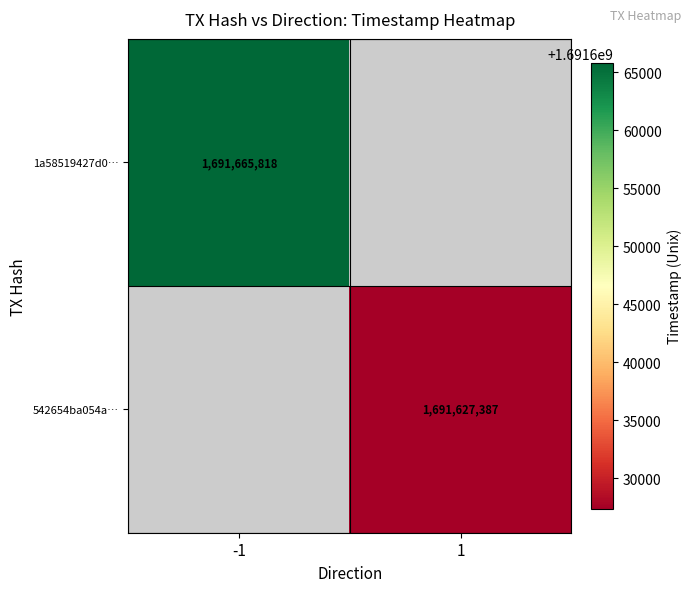

The value of 542654ba054a… at 1 is 1040331217. True or false?

False